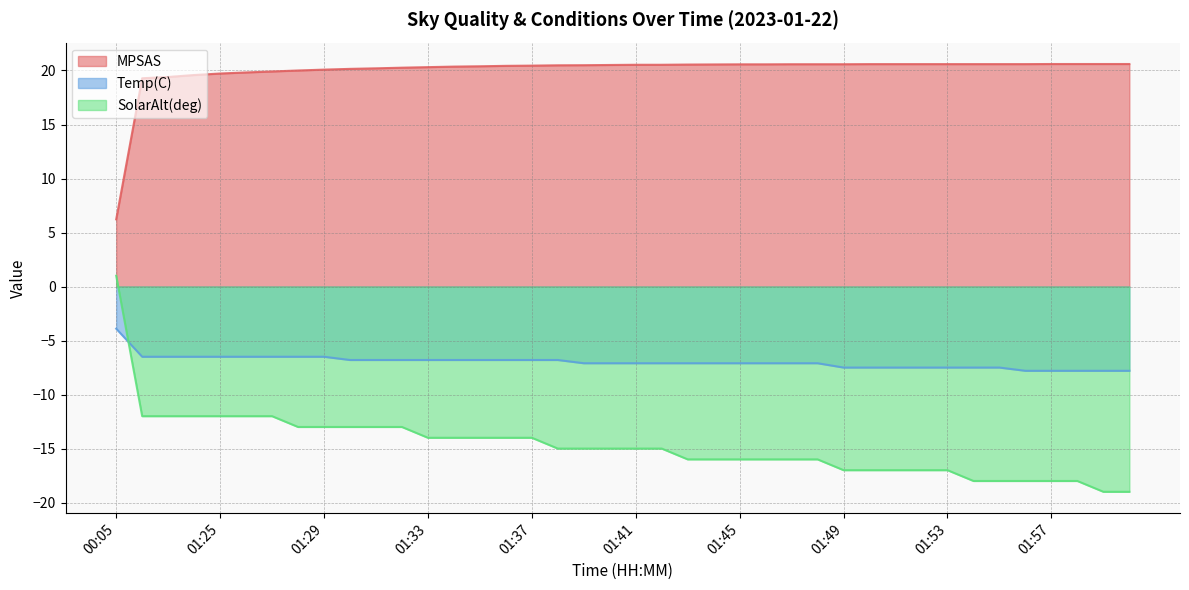

What is the label of the 10th point from the left?

01:30